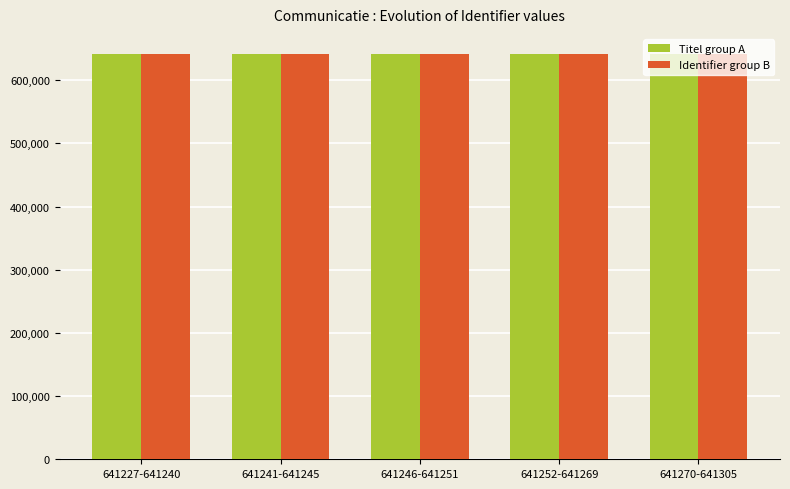

How many values in the Identifier group B series are below 641250?

2